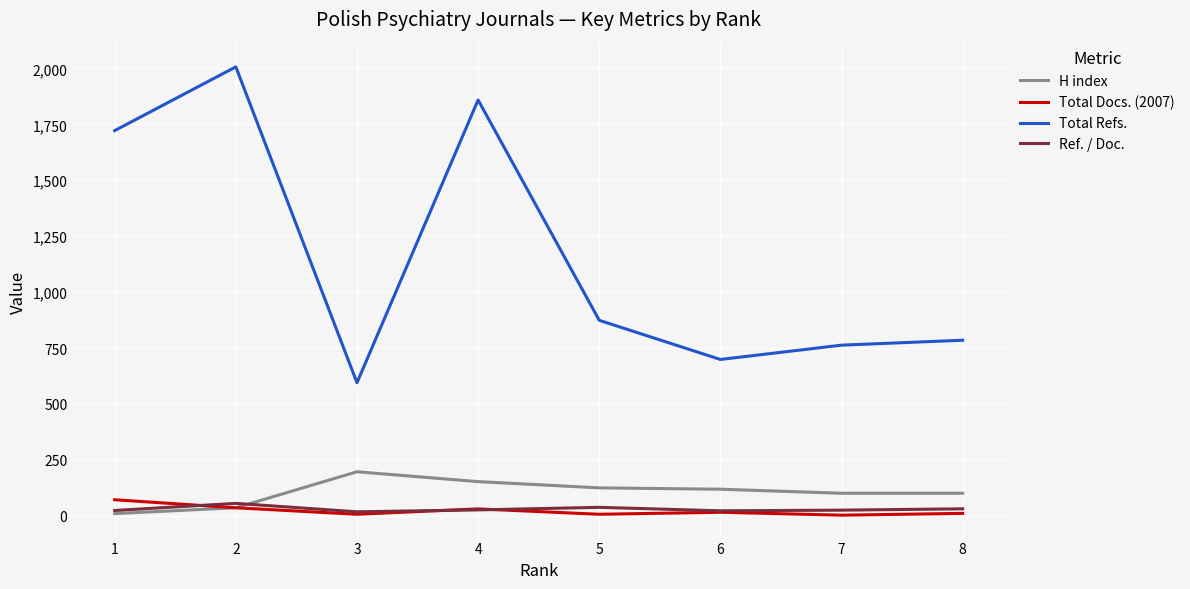

True or false: H index has a value of 16.2 at 1.

False